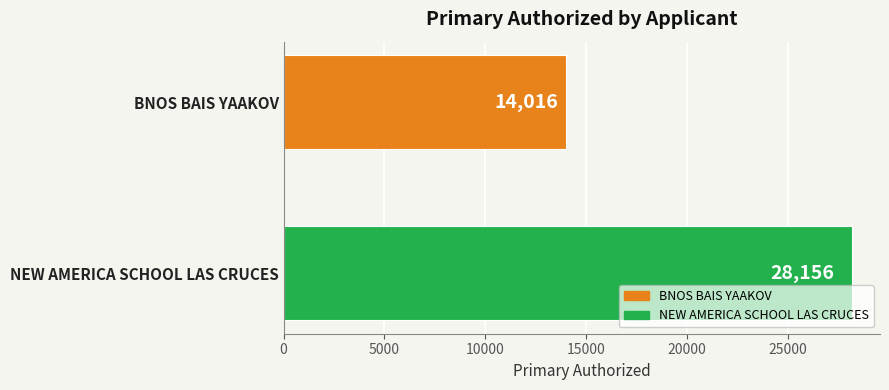

What is the label of the 1st bar from the top?

BNOS BAIS YAAKOV